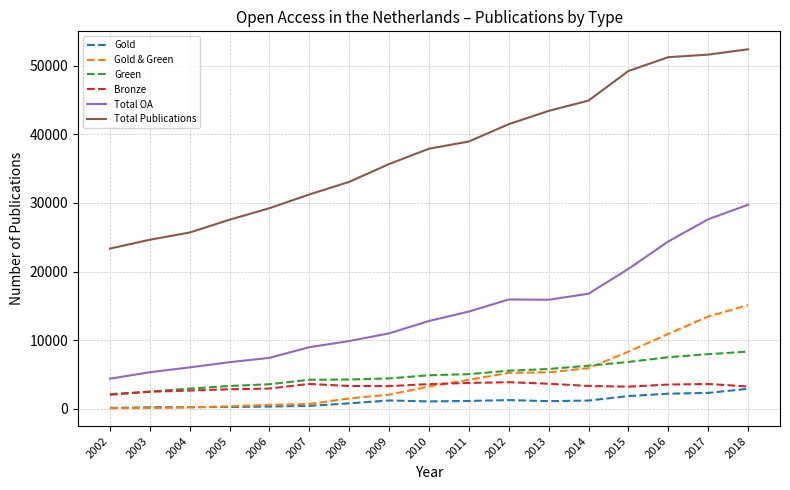

True or false: Total OA and Bronze intersect in this chart.

False